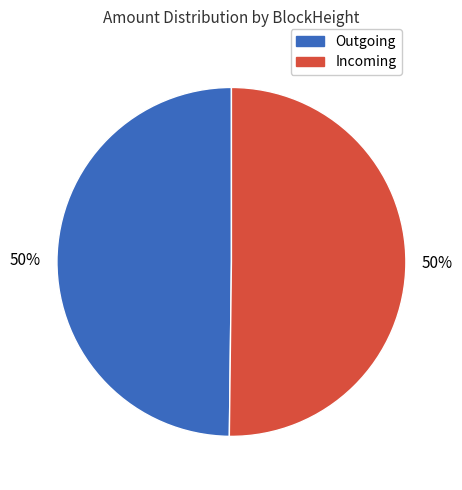

How many segments does this pie chart have?

2